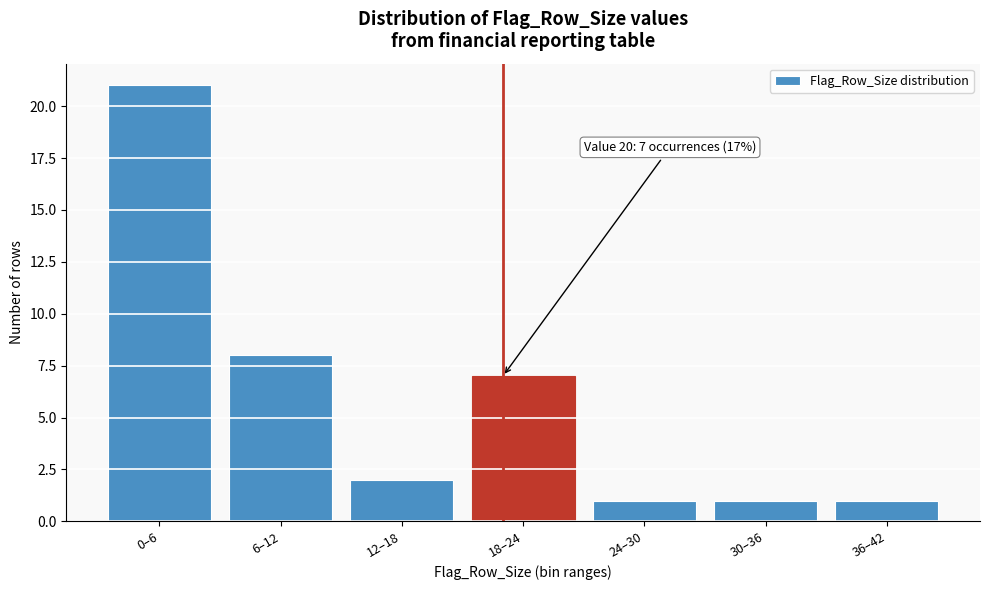

Reading right to left, extract all data points from this chart.

36–42=1	30–36=1	24–30=1	18–24=7	12–18=2	6–12=8	0–6=21